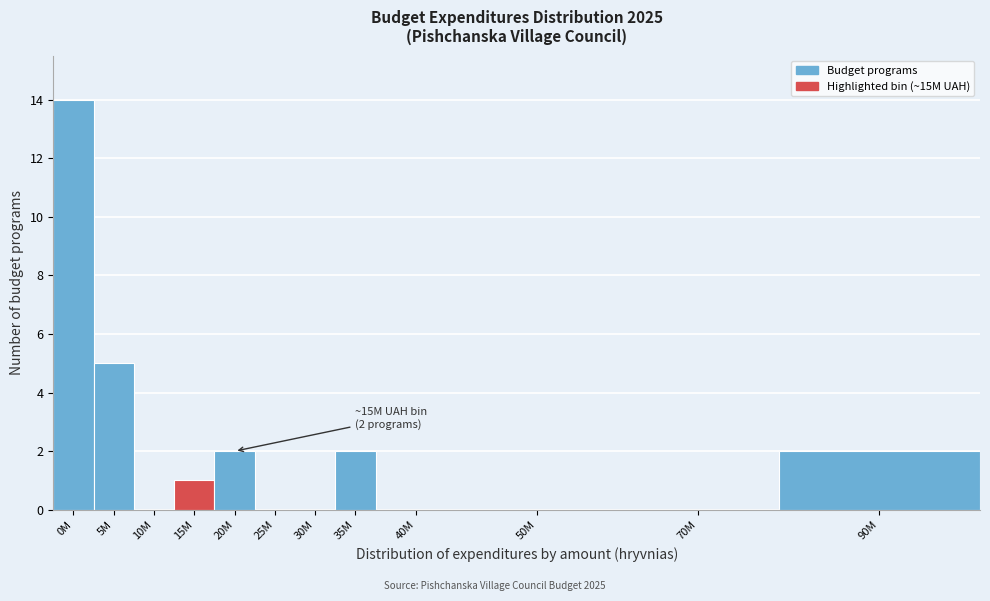

Reading left to right, what are all the values shown in this chart?

0M=14	5M=5	10M=0	15M=1	20M=2	25M=0	30M=0	35M=2	40M=0	50M=0	70M=0	90M=2